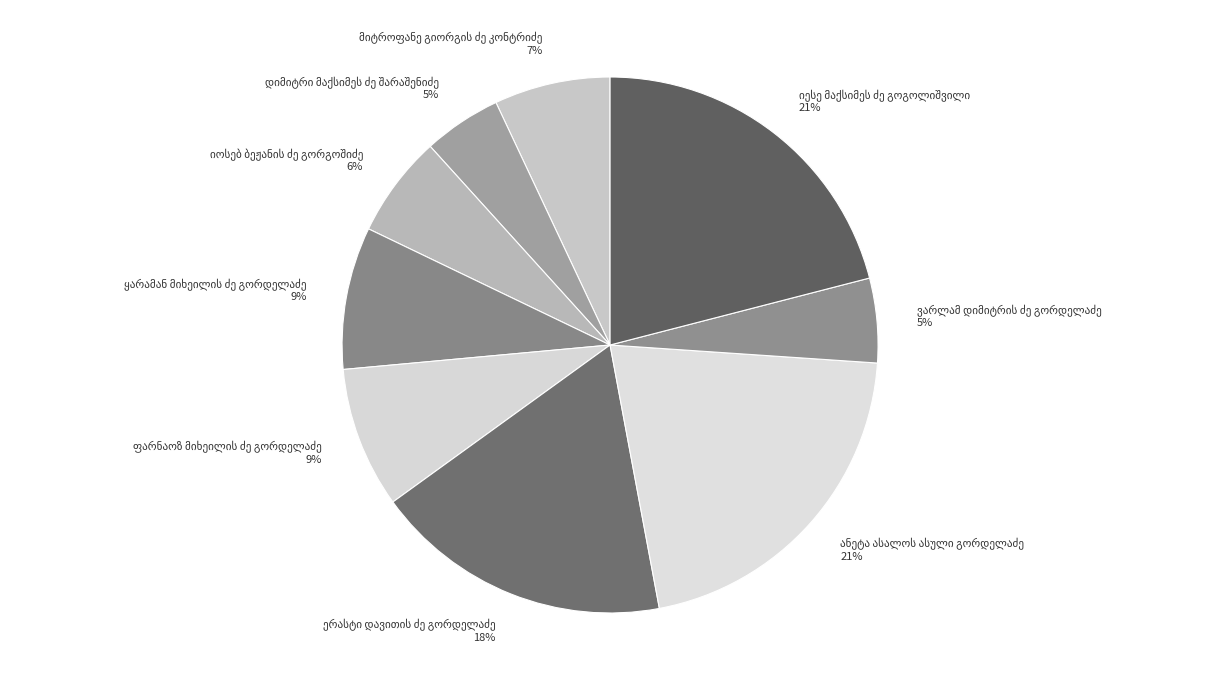

To the nearest percent, what is the average slice percentage?

11%